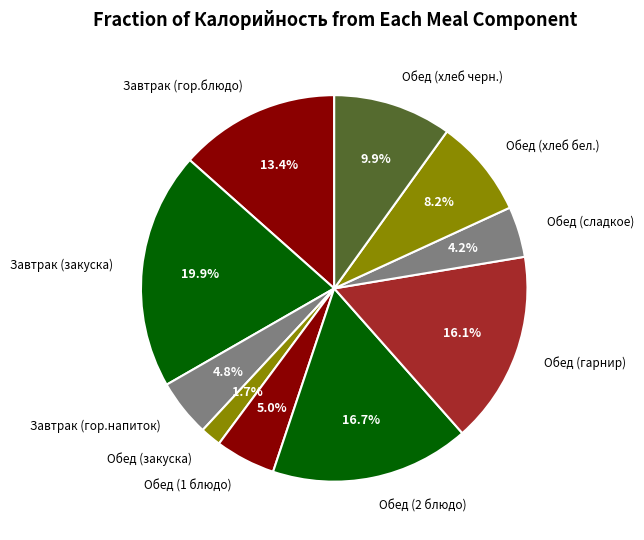

Approximately how many times larger is the value at Завтрак (гор.напиток) compared to Обед (гарнир)?

0.3